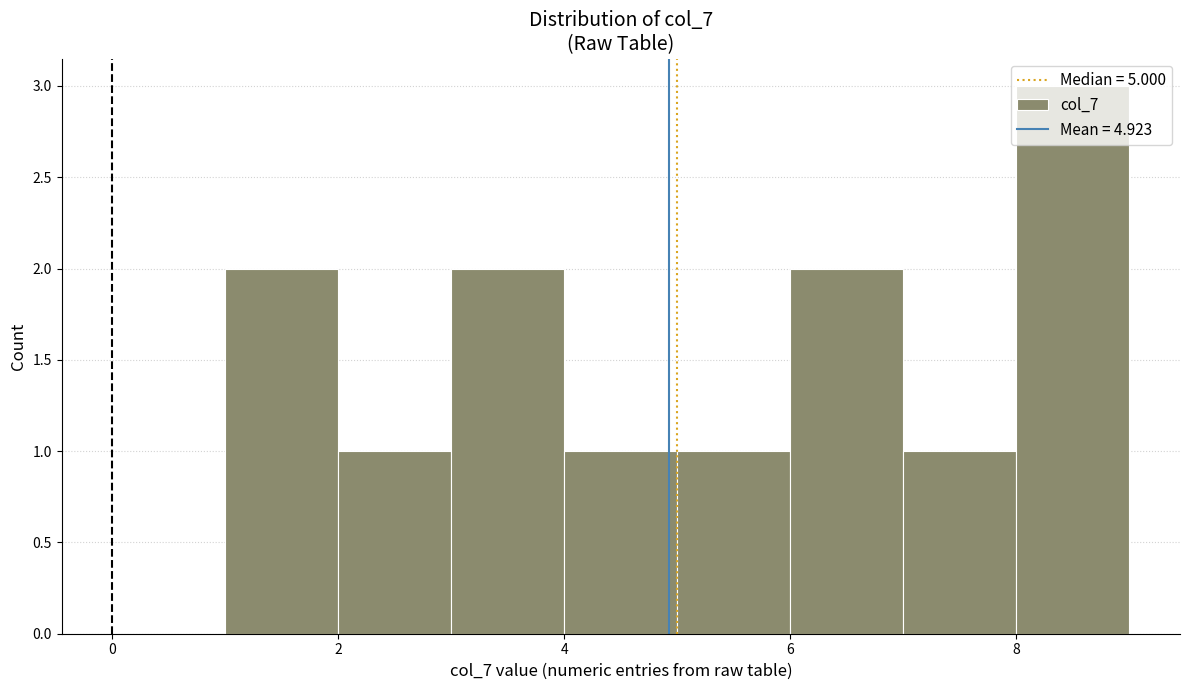

Reading left to right, transcribe this chart: for each bar, give the range it covers on the x-axis and its height. The values are not printed on the chart, so give them approximately, as read against the axis.

1 to 2: 2
2 to 3: 1
3 to 4: 2
4 to 5: 1
5 to 6: 1
6 to 7: 2
7 to 8: 1
8 to 9: 3